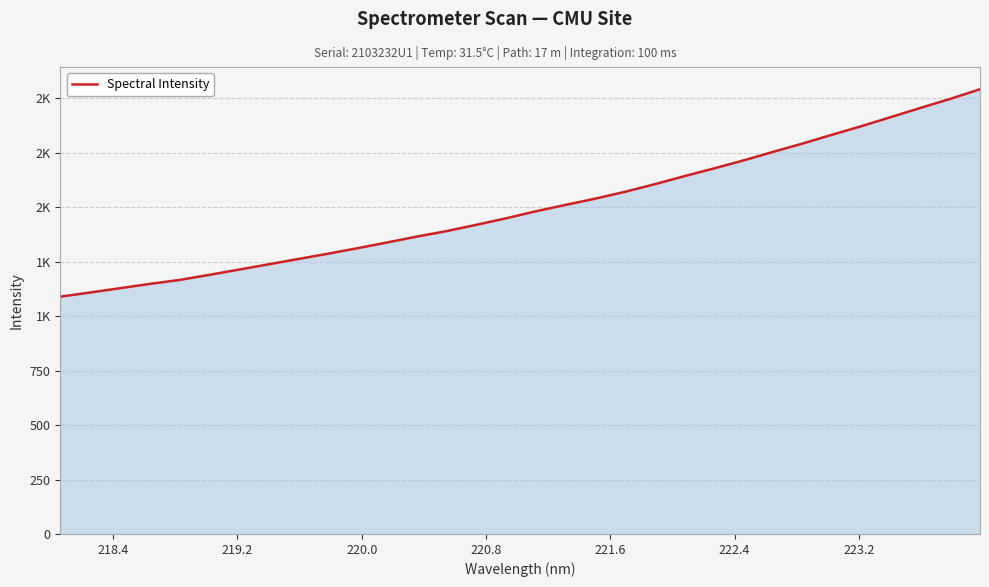

Does the chart have visible grid lines?

Yes